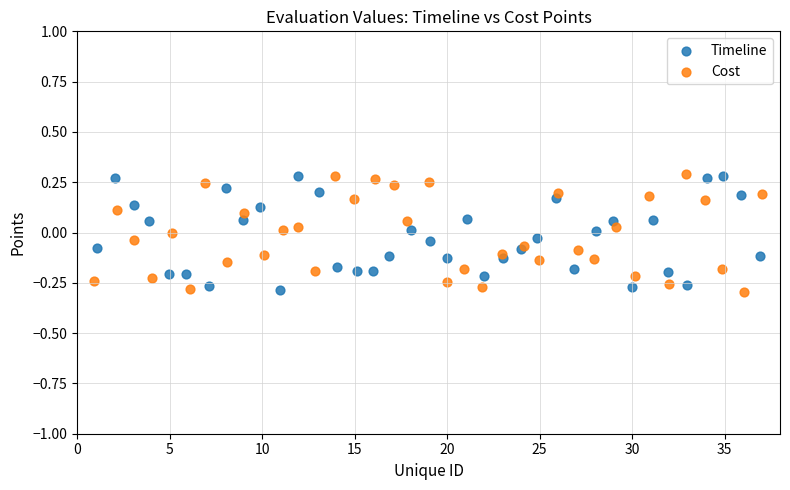

What are all the series names shown in the legend?

Timeline, Cost